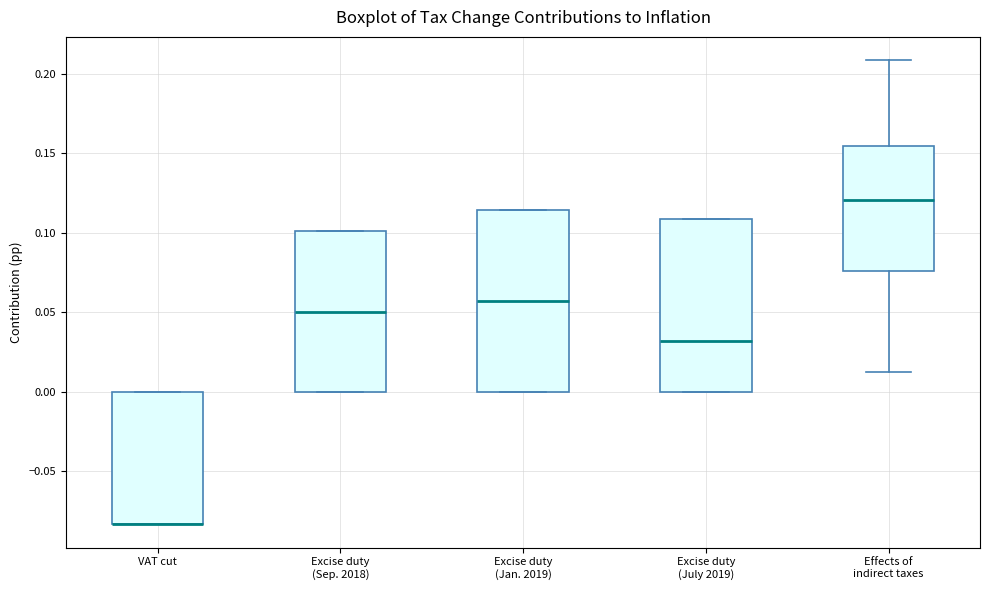

Where does the lower whisker of the box for Effects of indirect taxes end on the y-axis? The values are not printed on the chart, so give them approximately, as read against the axis.

0.015